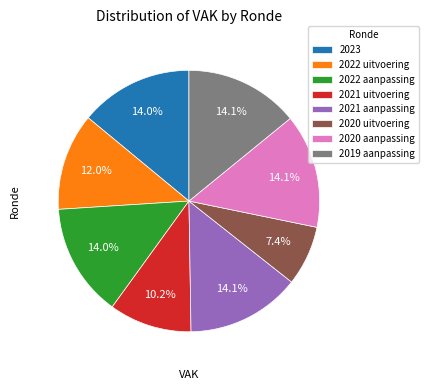

How much of the chart is everything except 2020 uitvoering?

92.6%